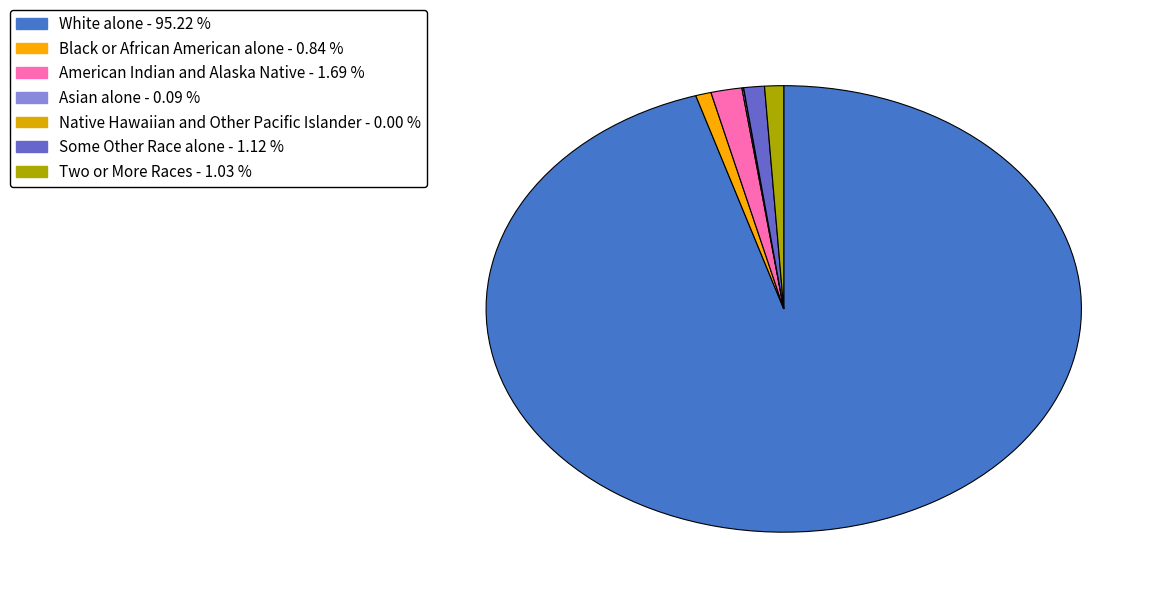

Combined, what portion of the pie is Black or African American alone and American Indian and Alaska Native?

2.5%